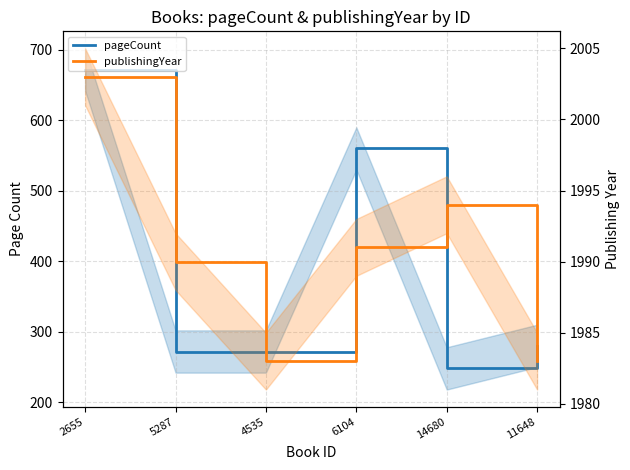

What is the maximum value shown in the chart?

2003